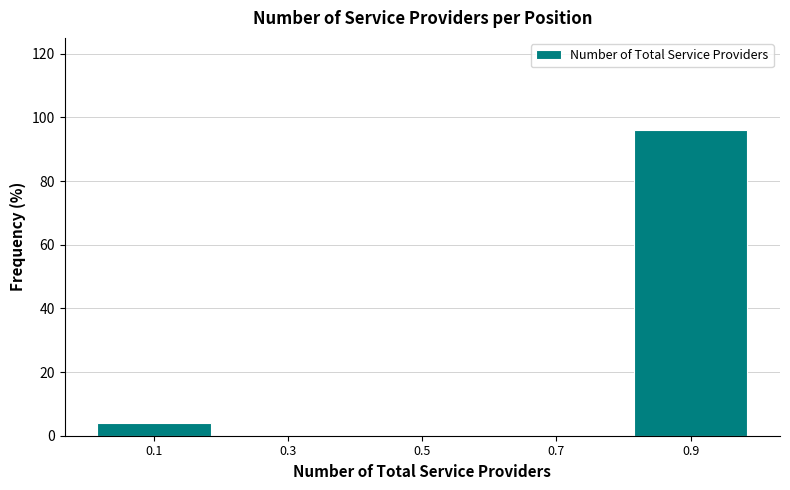

Reading left to right, transcribe this chart: for each bar, give the range it covers on the x-axis and its height. The values are not printed on the chart, so give them approximately, as read against the axis.

0.0 to 0.2: 4
0.2 to 0.4: 0
0.4 to 0.6: 0
0.6 to 0.8: 0
0.8 to 1.0: 96